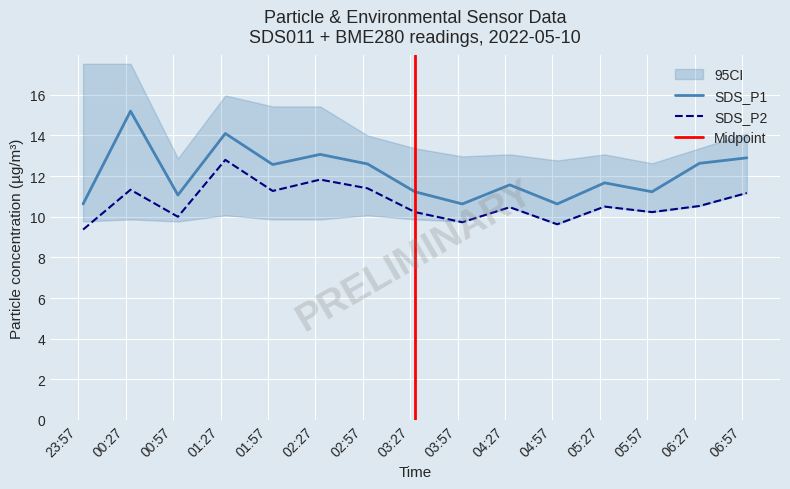

True or false: SDS_P2 and SDS_P1 cross at least once.

False